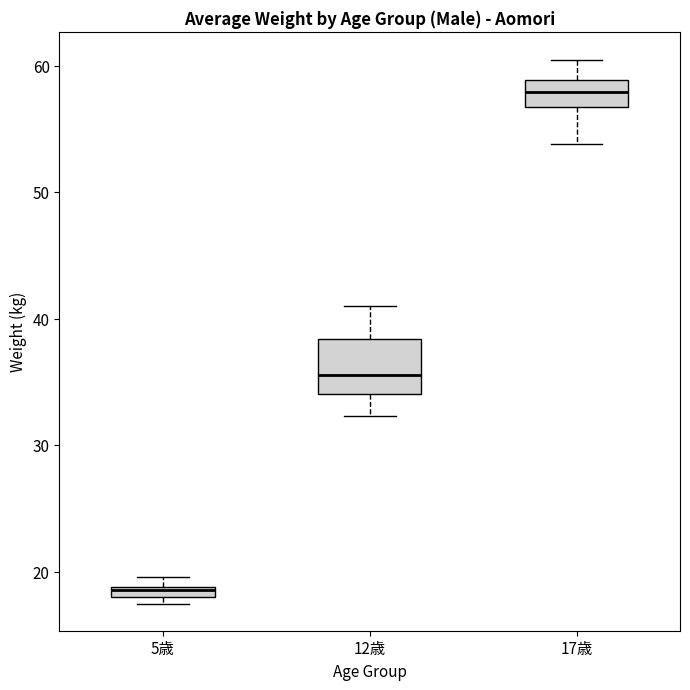

Which box's median line is the lowest?

5歳